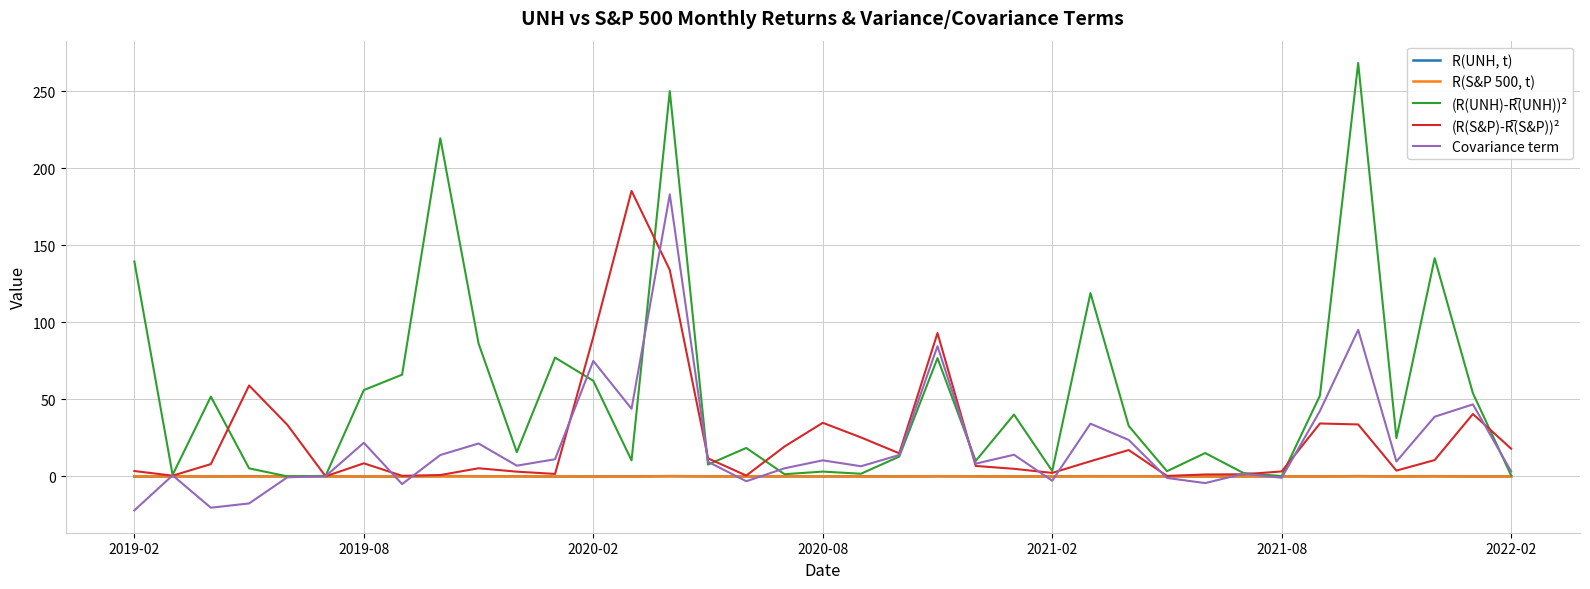

What is the smallest value displayed?

-22.1